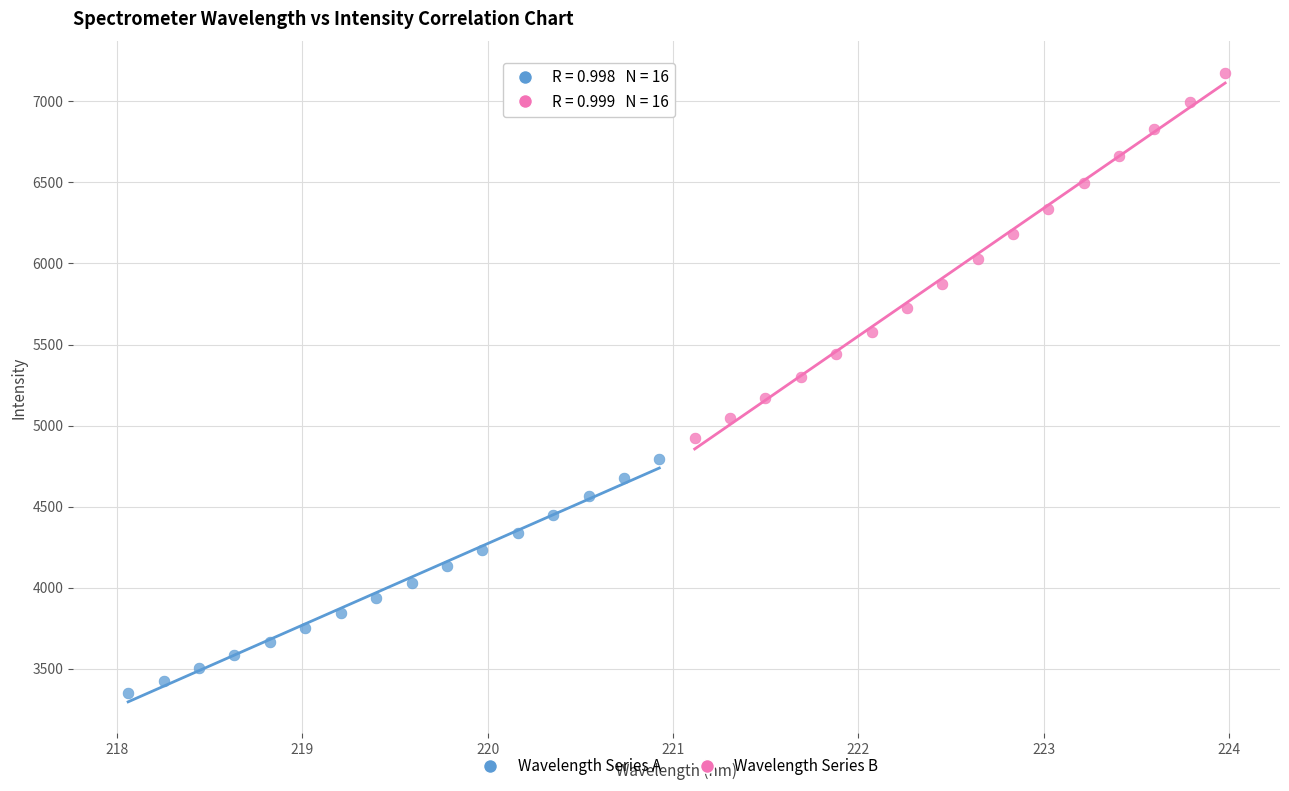

Which series reaches the maximum Y coordinate?

Wavelength Series B